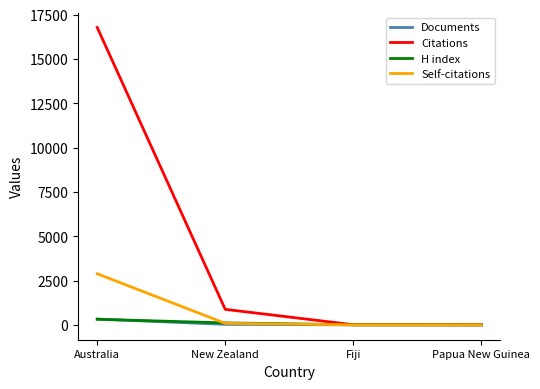

What is the highest value of the Citations series?

16776